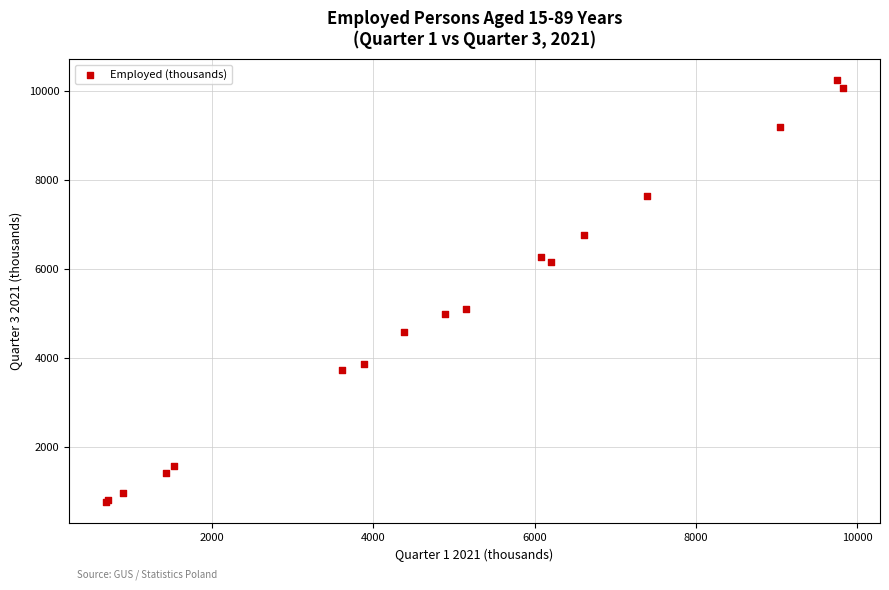

What Y value in the scatter plot is closest to 5495?

5088